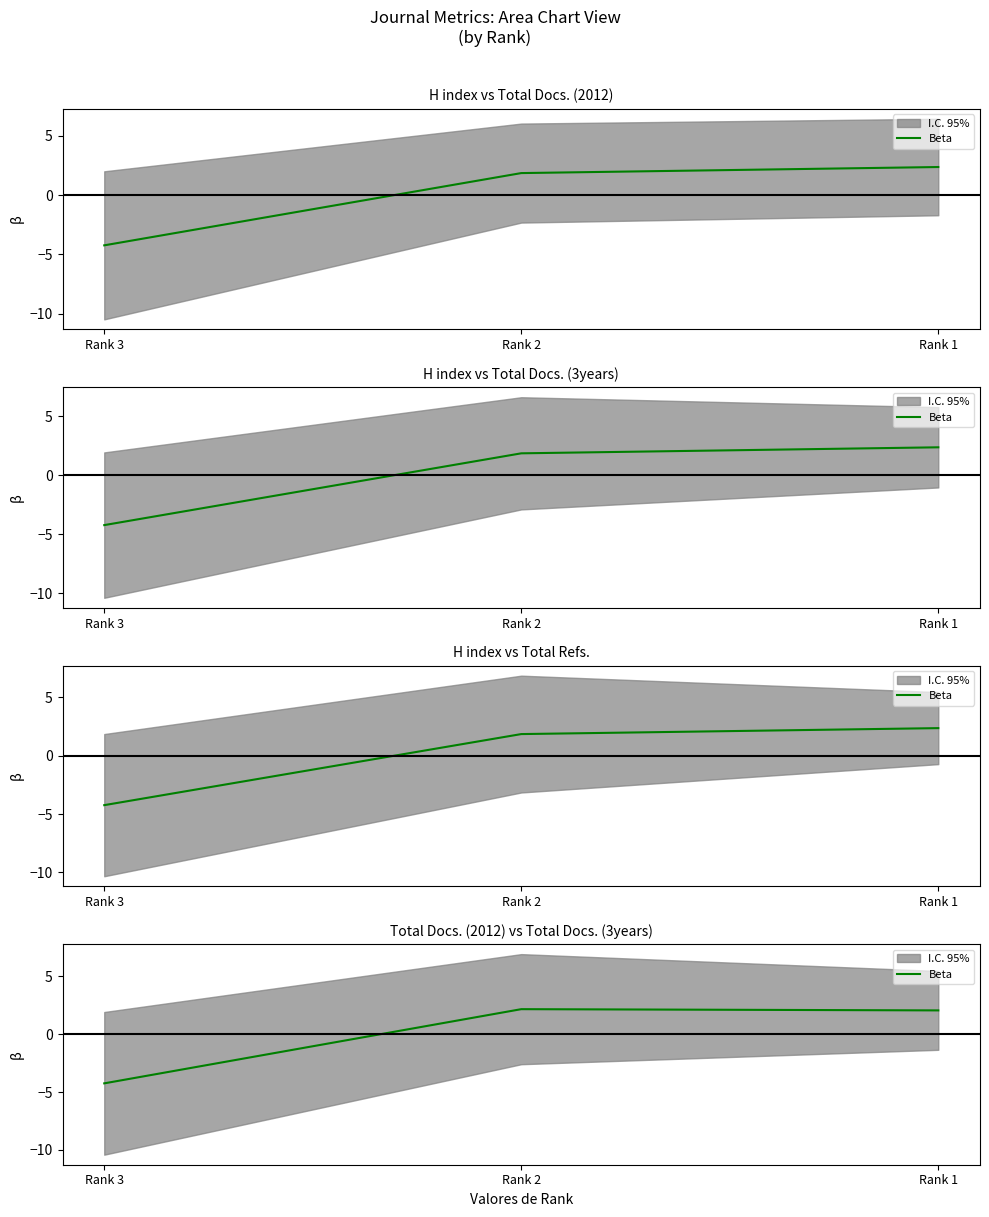

Is this an area chart (filled region under the line)?

No